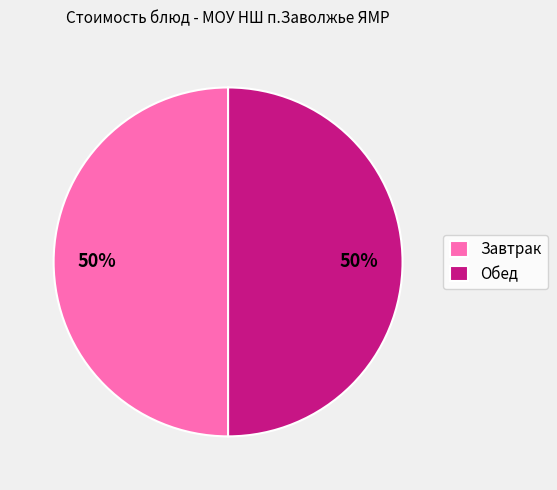

To the nearest percent, what is the average slice percentage?

50%